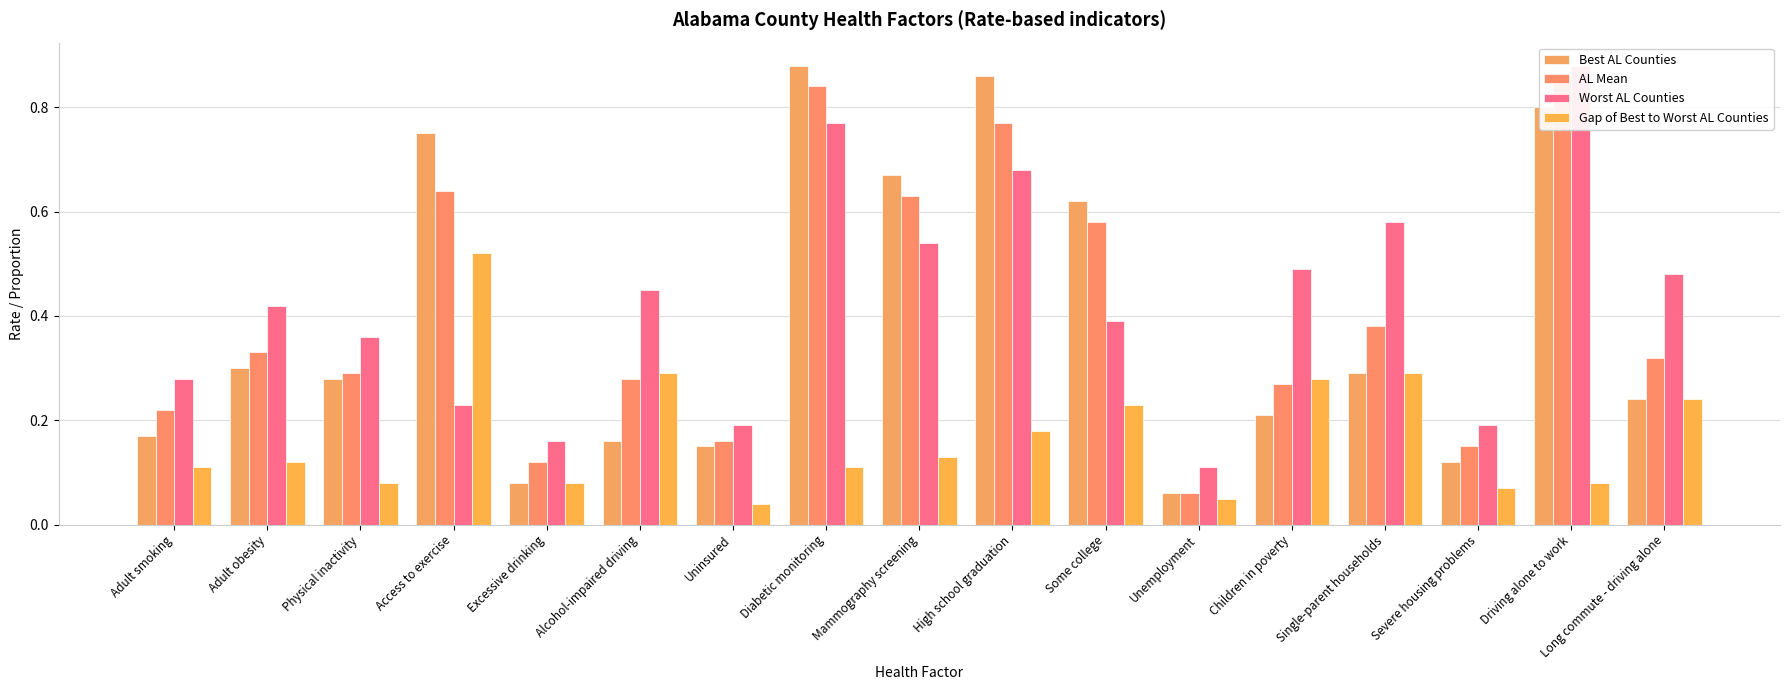

What is the greatest value displayed?

0.9